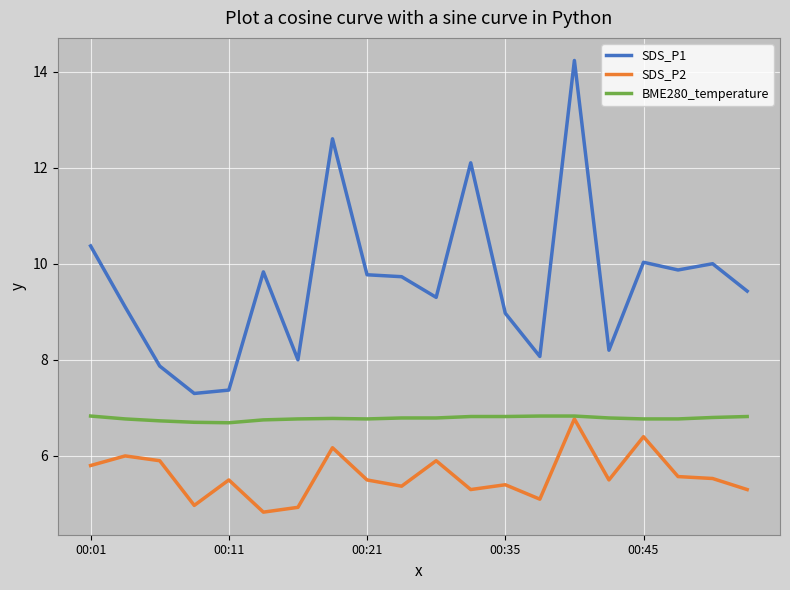

True or false: SDS_P1 and SDS_P2 intersect in this chart.

False